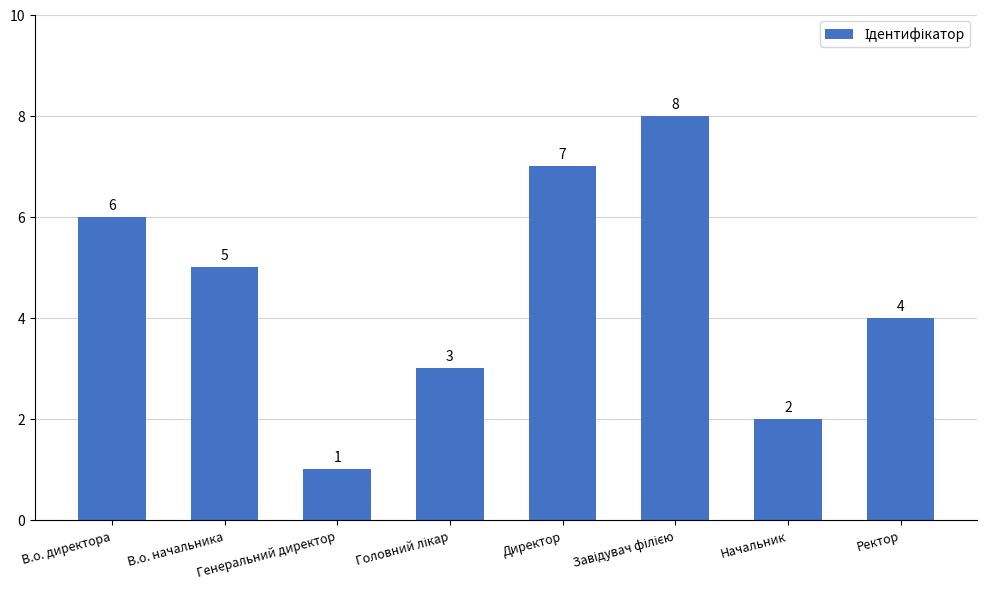

True or false: the data shows 4 at Ректор.

True